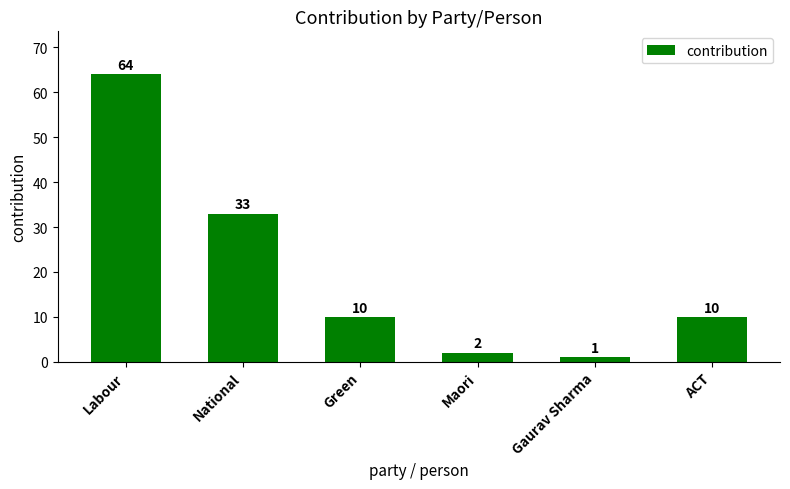

At which label does the data first exceed 10?

Labour